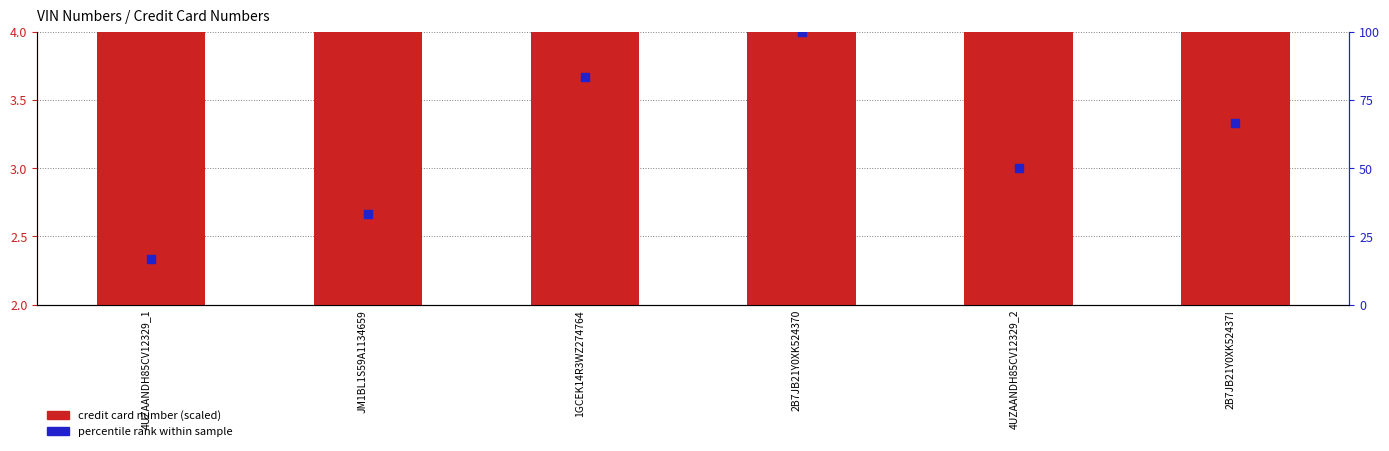

At which category is the sum across all series the highest?

2B7JB21Y0XK524370